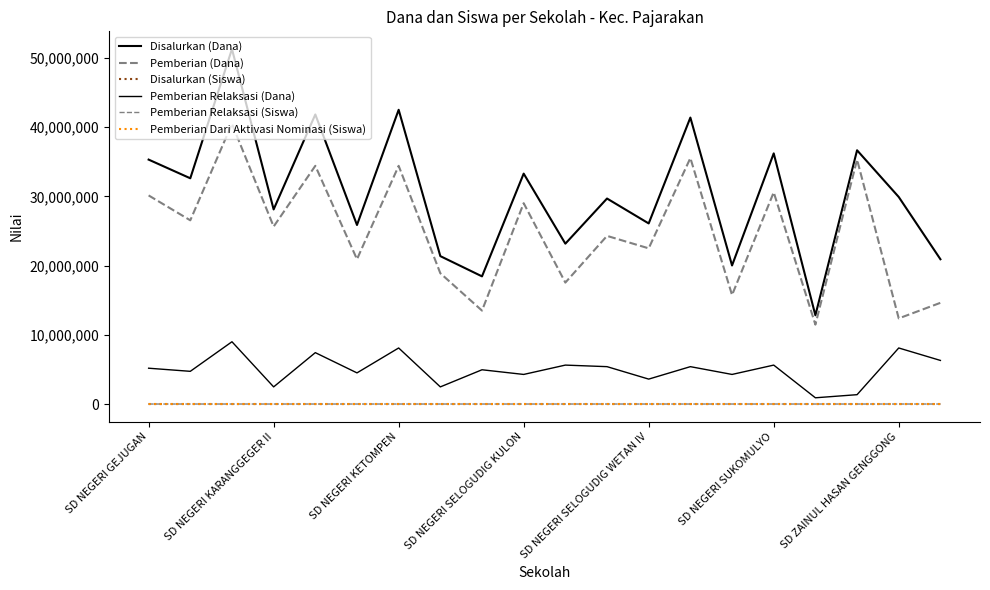

Does the chart have visible grid lines?

No